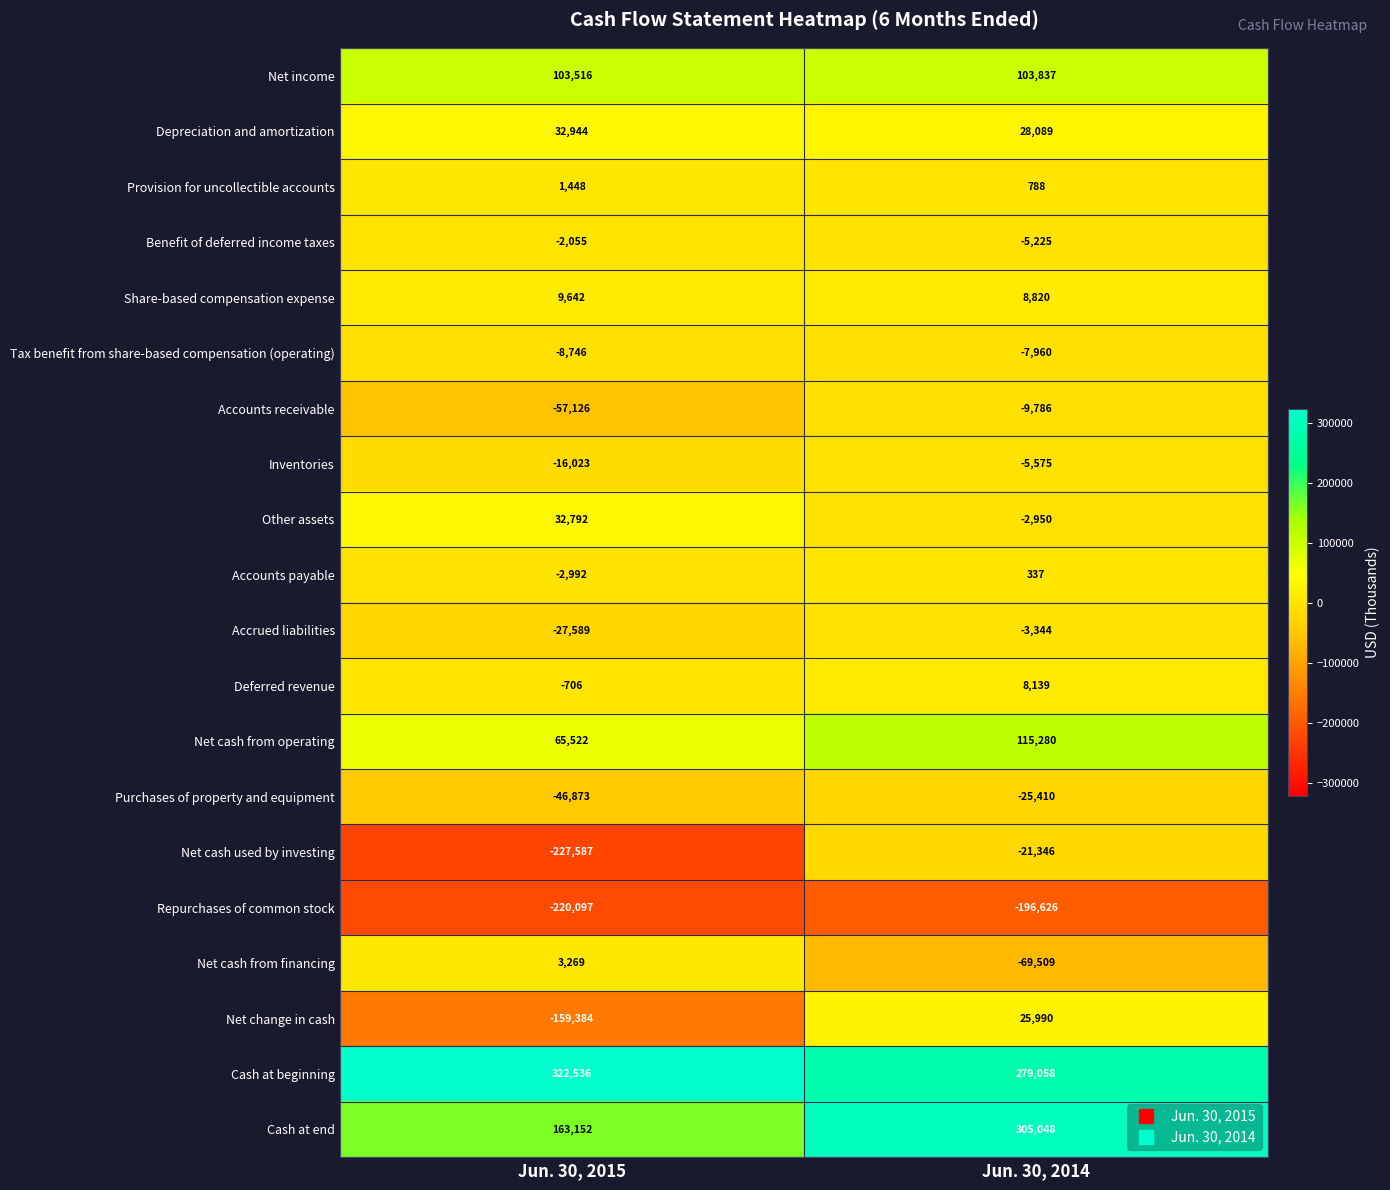

What is the maximum value for Depreciation and amortization?

32944